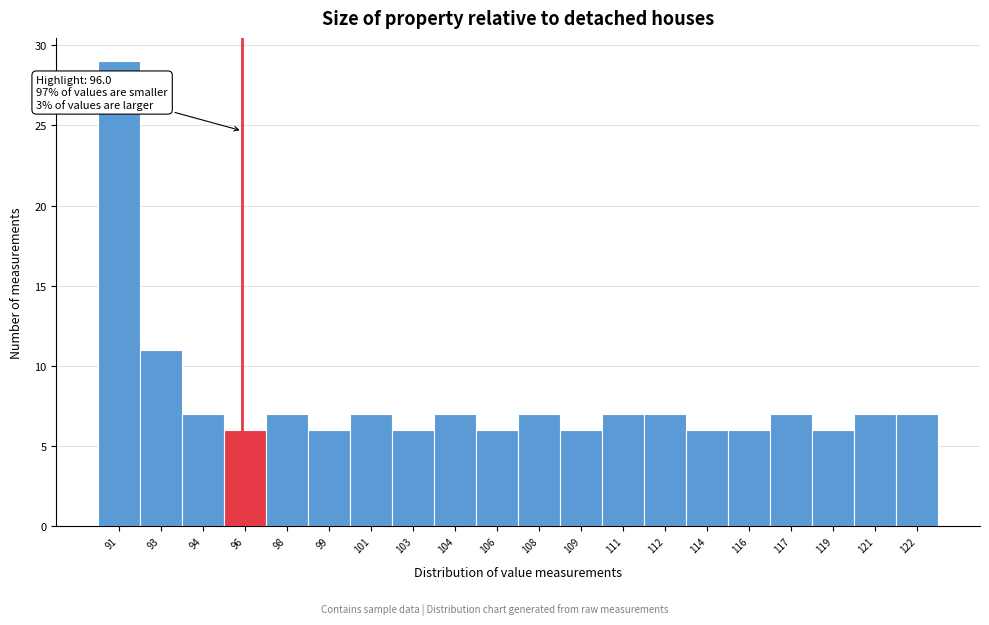

Reading left to right, what are all the values shown in this chart?

29	11	7	6	7	6	7	6	7	6	7	6	7	7	6	6	7	6	7	7